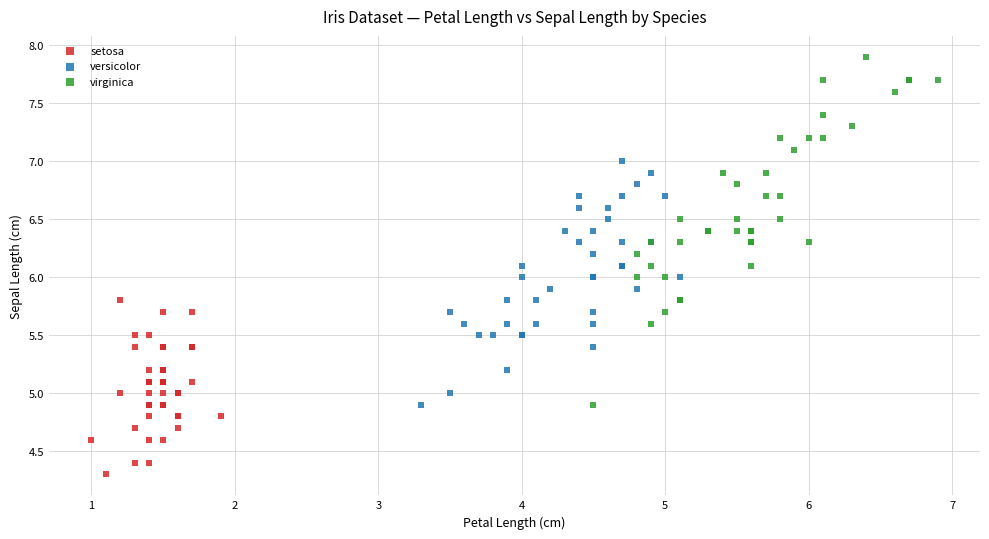

Which series contains the lowest Y value?

setosa